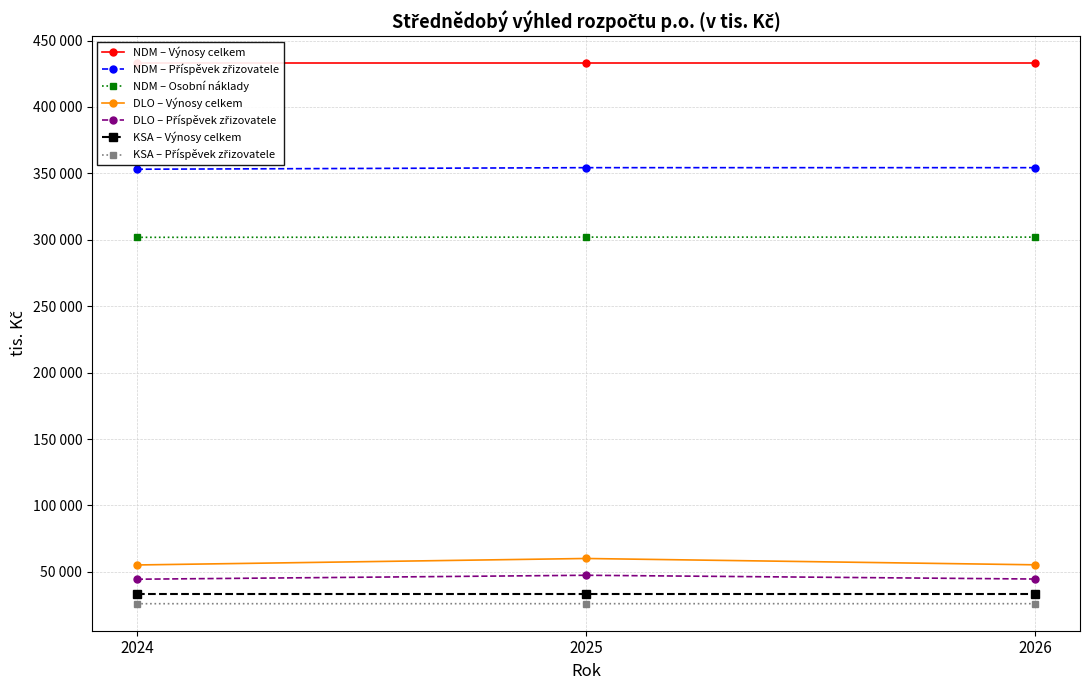

What is the average value of the Příspěvek zřizovatele series?

353891